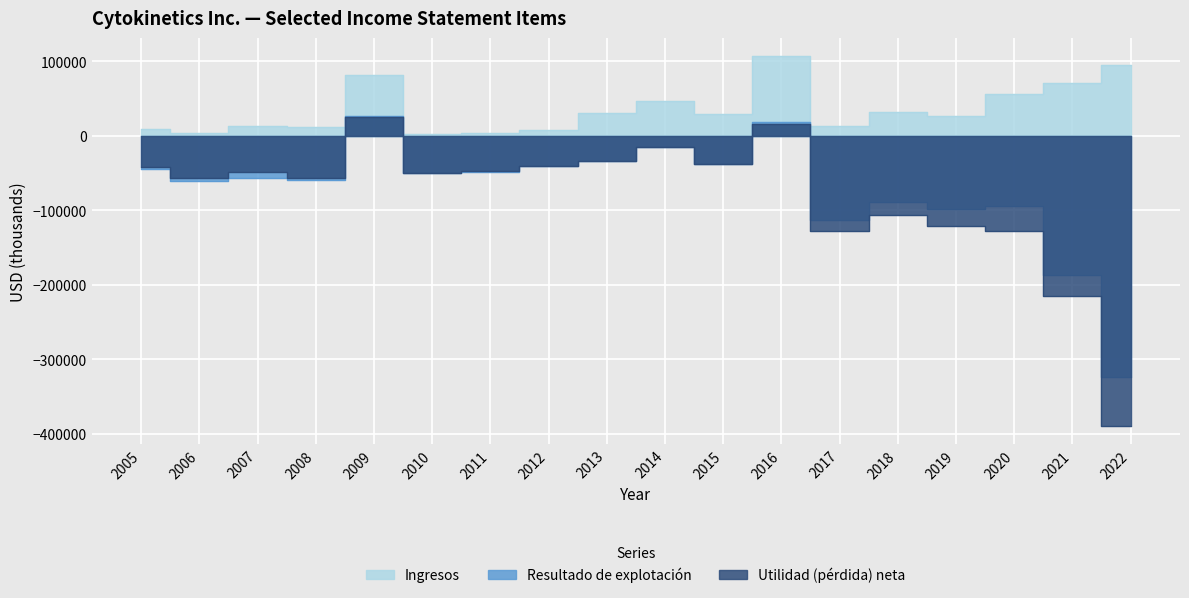

True or false: Utilidad (pérdida) neta has a value of -14646 at 2014.

True